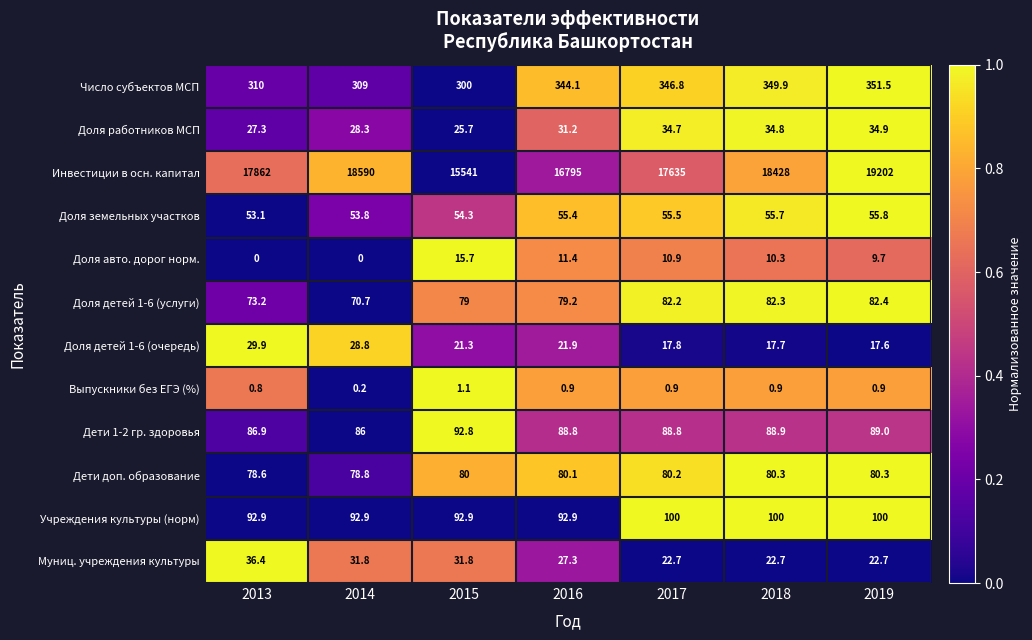

What is the average value of the Число субъектов МСП series?

330.2